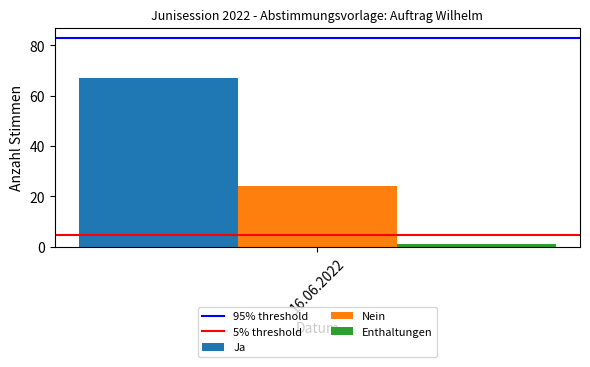

Is it true that Ja equals 24 at 16.06.2022?

False